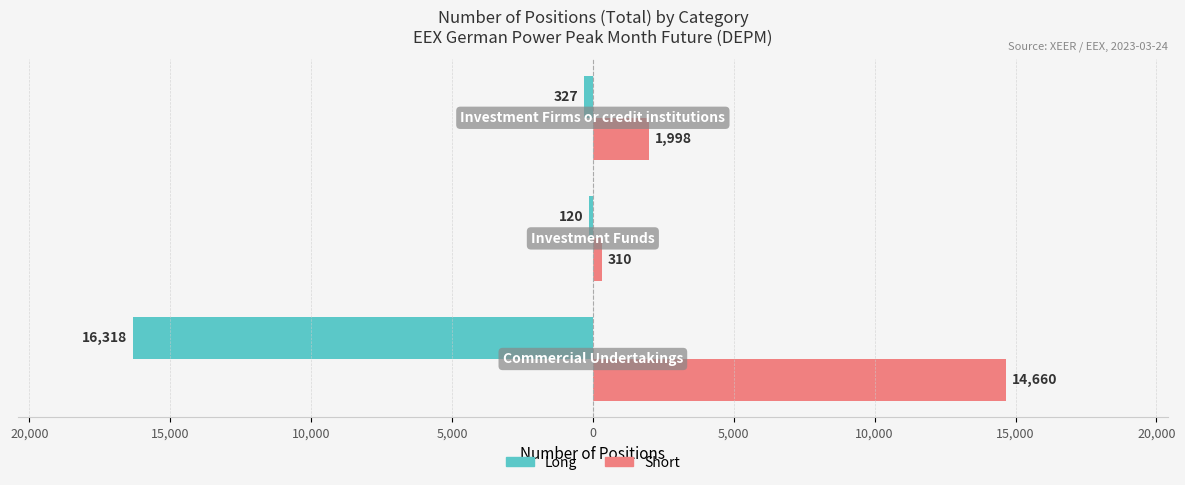

What are all the series names shown in the legend?

Long, Short